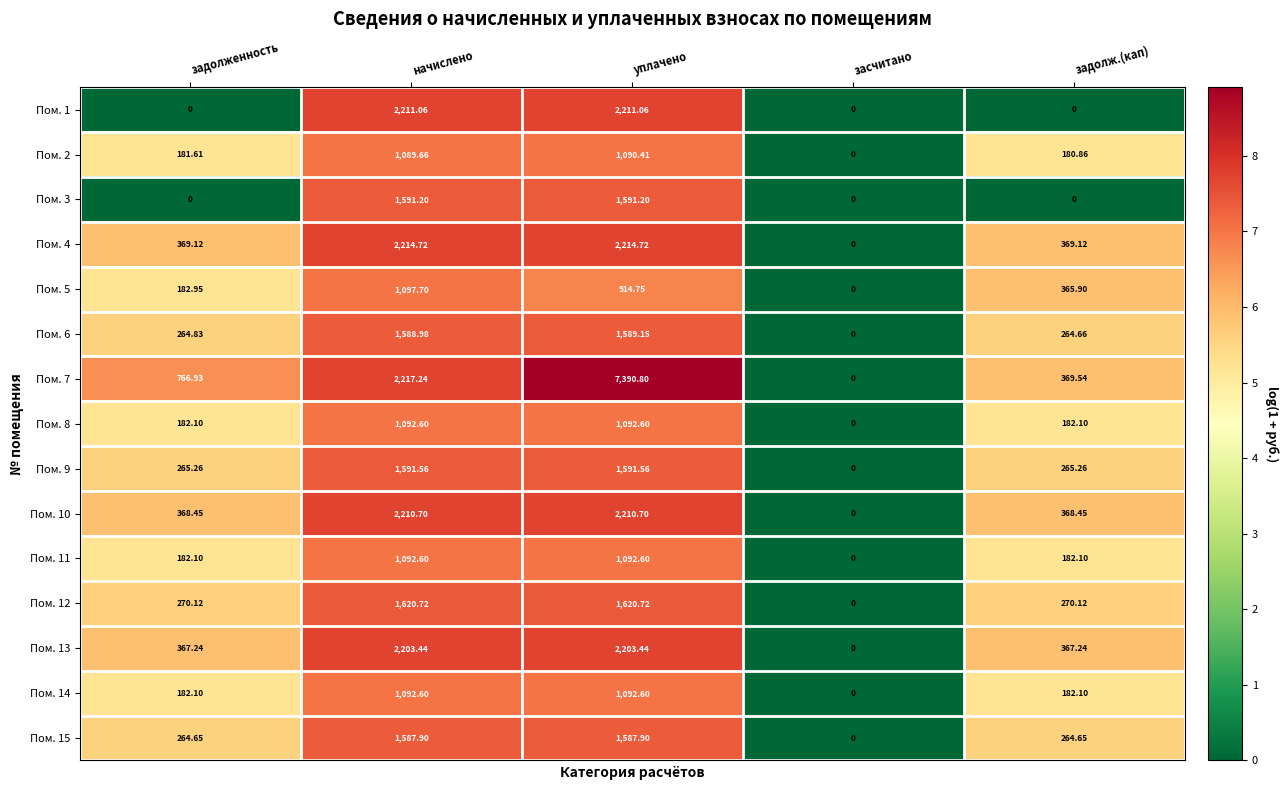

Where does the Пом. 10 series first go above 368?

задолженность